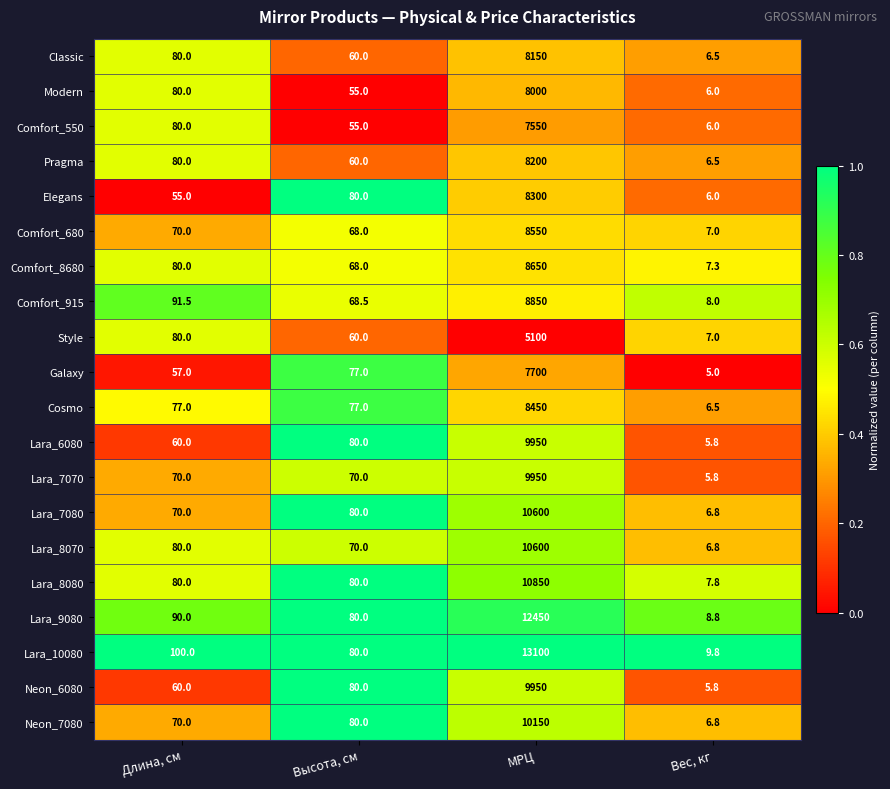

Rank the categories by Lara_8070 value from highest to lowest.

МРЦ, Длина, см, Высота, см, Вес, кг